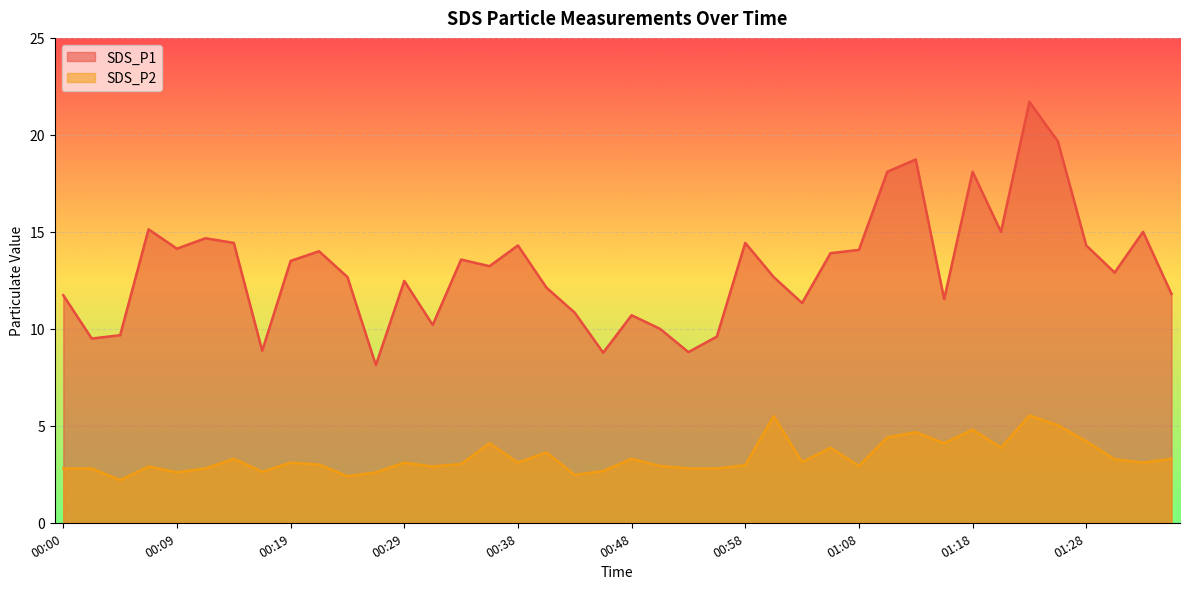

What is the label of the 12th point from the left?

00:26